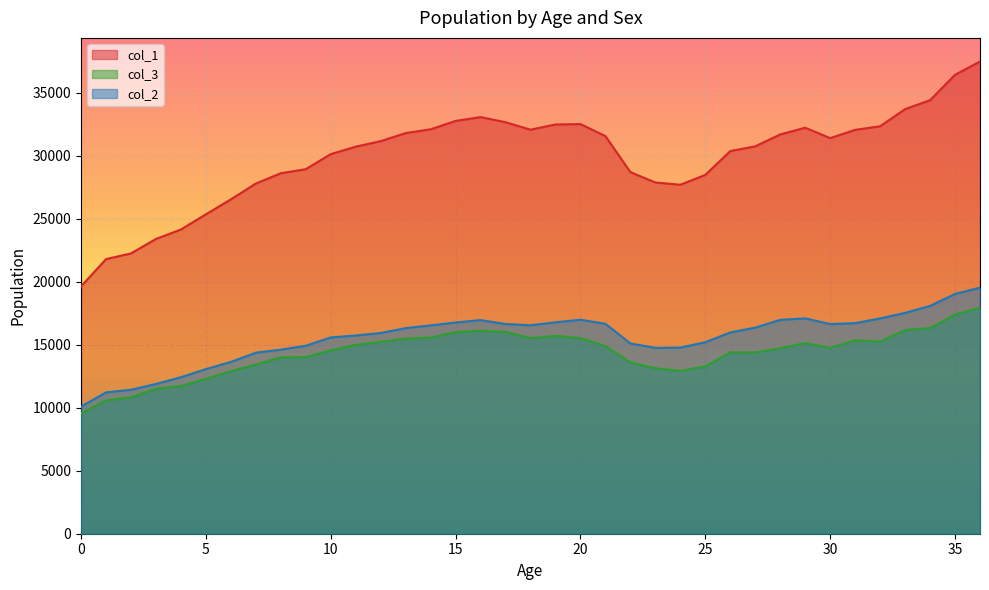

What is the total value across all series at 21?

63112